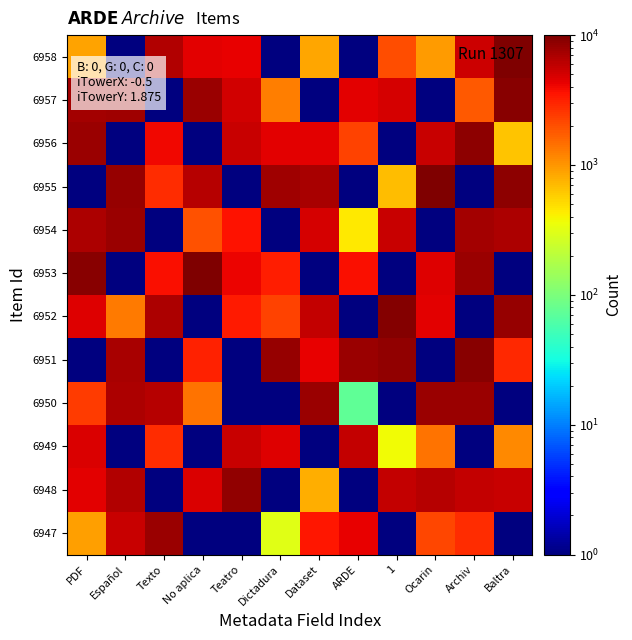

Count the number of data series in this chart.

12